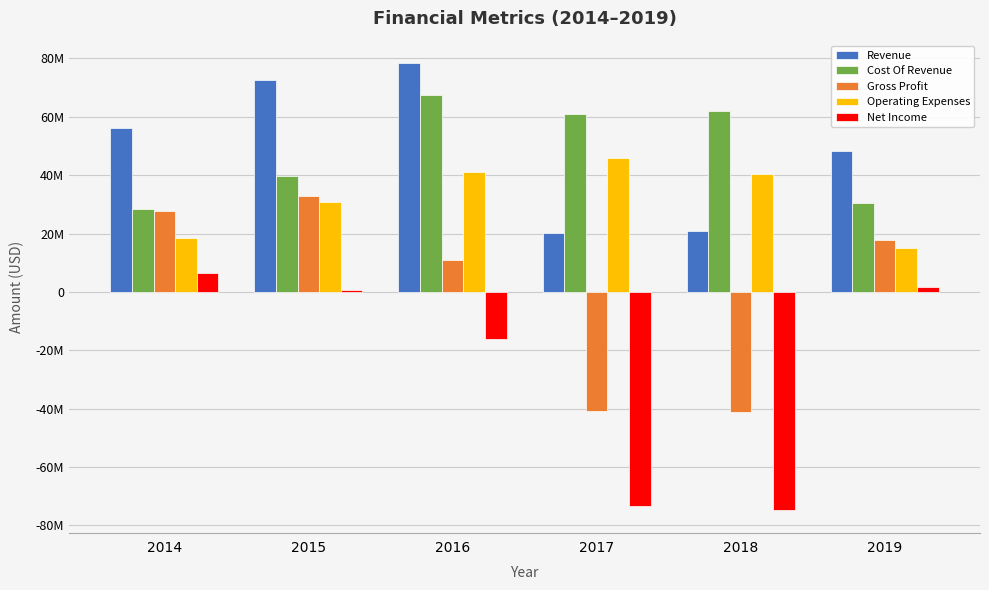

What are all the series names shown in the legend?

Revenue, Cost Of Revenue, Gross Profit, Operating Expenses, Net Income